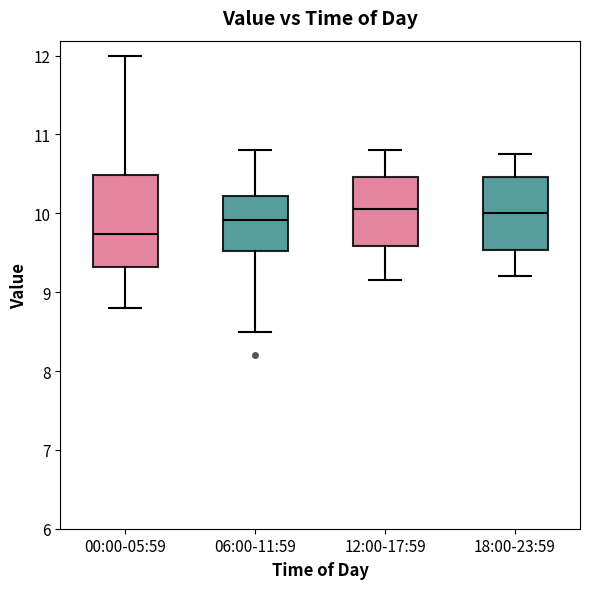

Reading left to right, read every box against the y-axis: the position of its median line, the range the box covers, and the ends of its whiskers. The values are not printed on the chart, so give them approximately, as read against the axis.

00:00-05:59: median 9.7, box 9.3 to 10.5, whiskers 8.8 to 12.0
06:00-11:59: median 9.9, box 9.5 to 10.2, whiskers 8.5 to 10.8
12:00-17:59: median 10.1, box 9.6 to 10.5, whiskers 9.2 to 10.8
18:00-23:59: median 10.0, box 9.5 to 10.5, whiskers 9.2 to 10.8